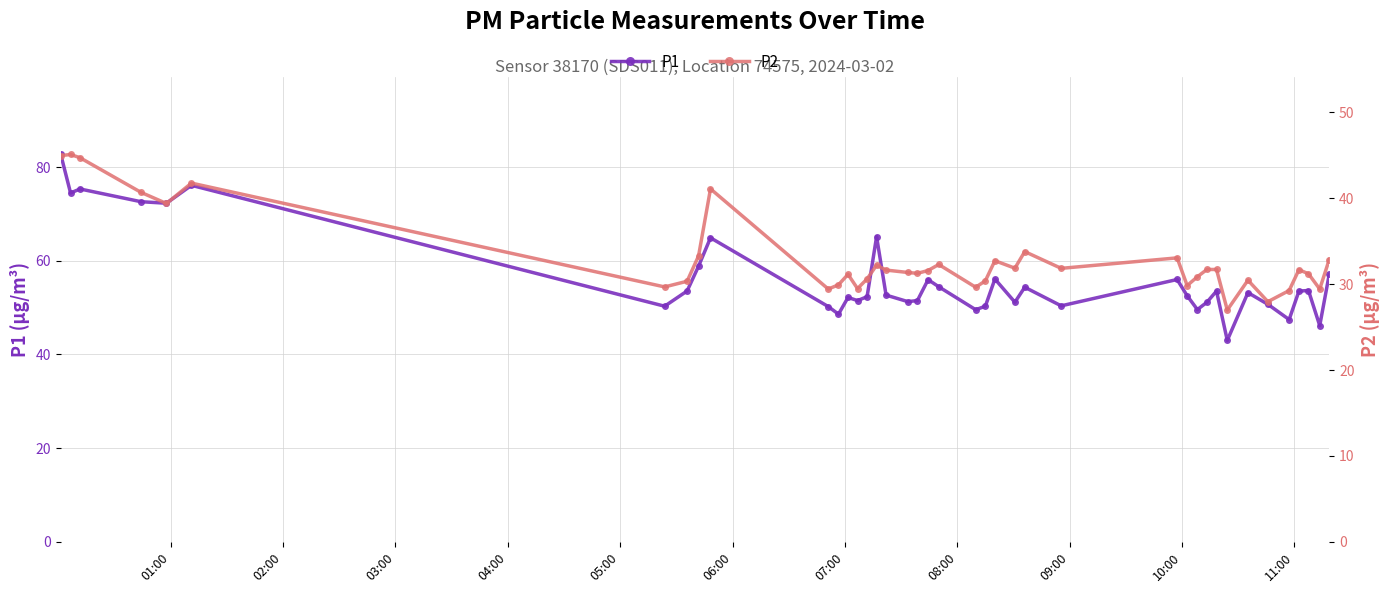

True or false: P2 and P1 intersect in this chart.

False